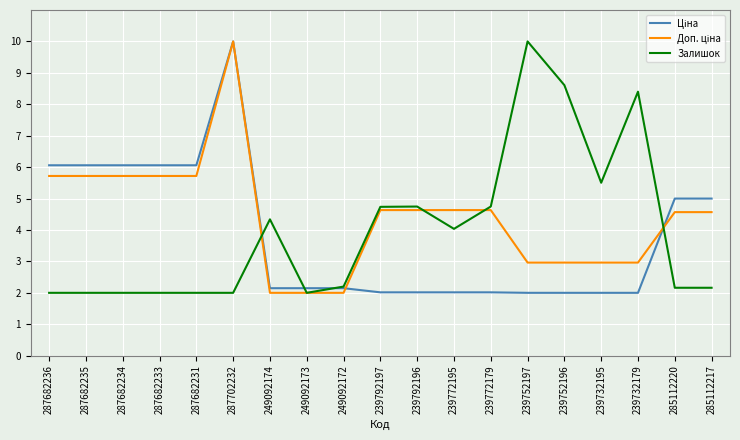

What is the total value across all series at 239792196?

11.4